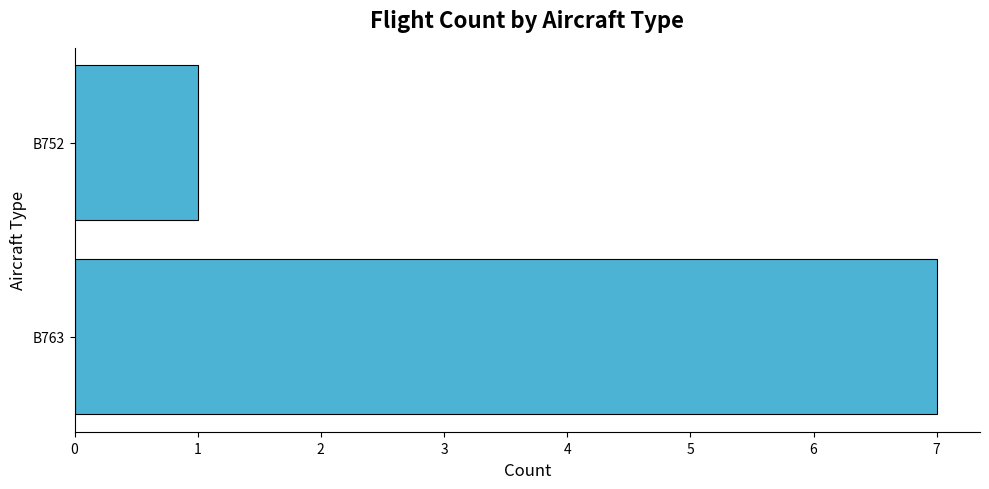

Does the chart contain any negative values?

No